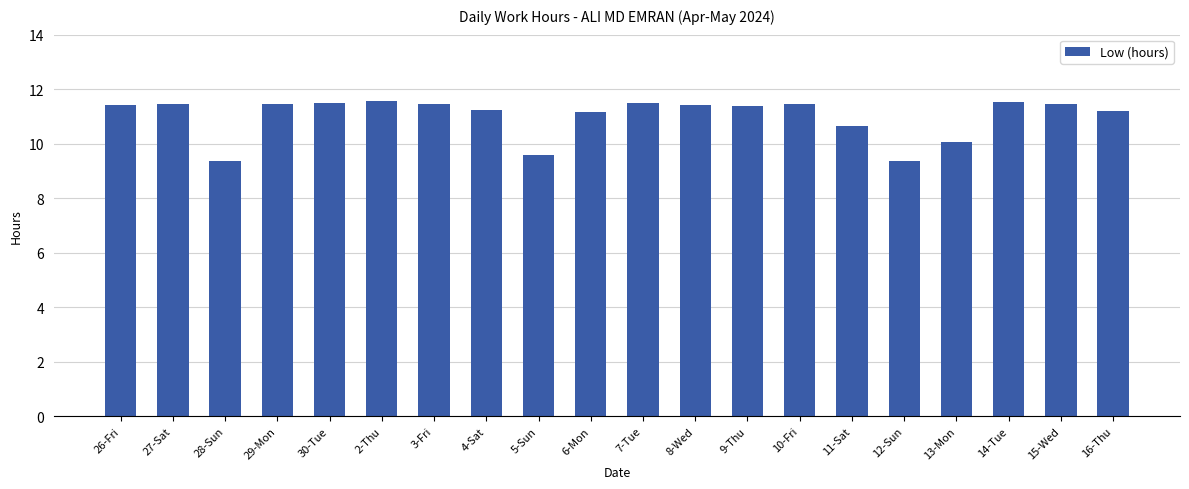

What is the difference between the maximum and minimum values?

2.2